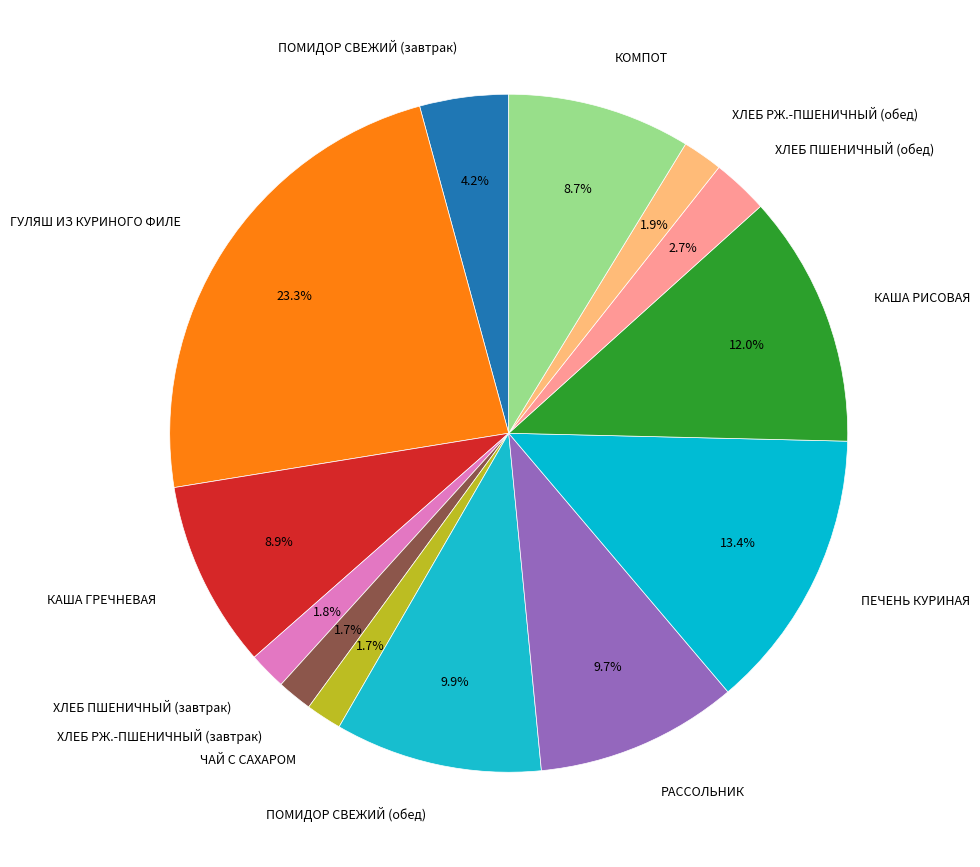

Does ХЛЕБ РЖ.-ПШЕНИЧНЫЙ (обед) account for over 50% of the chart?

No